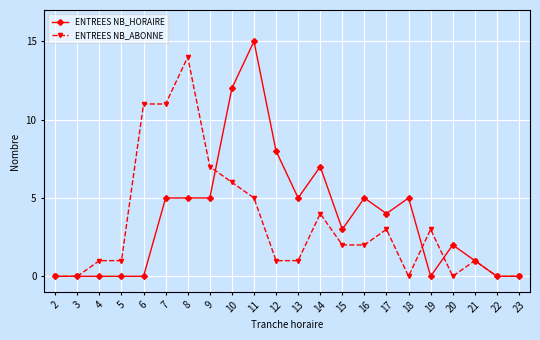

How many lines are shown in the chart?

2